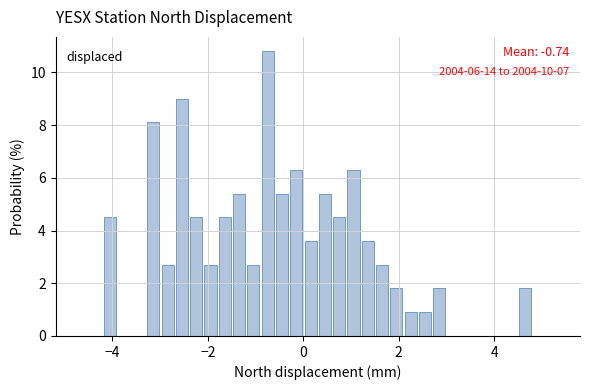

Read against the x-axis, roughly where is the centre of the tallest bar?

-0.8